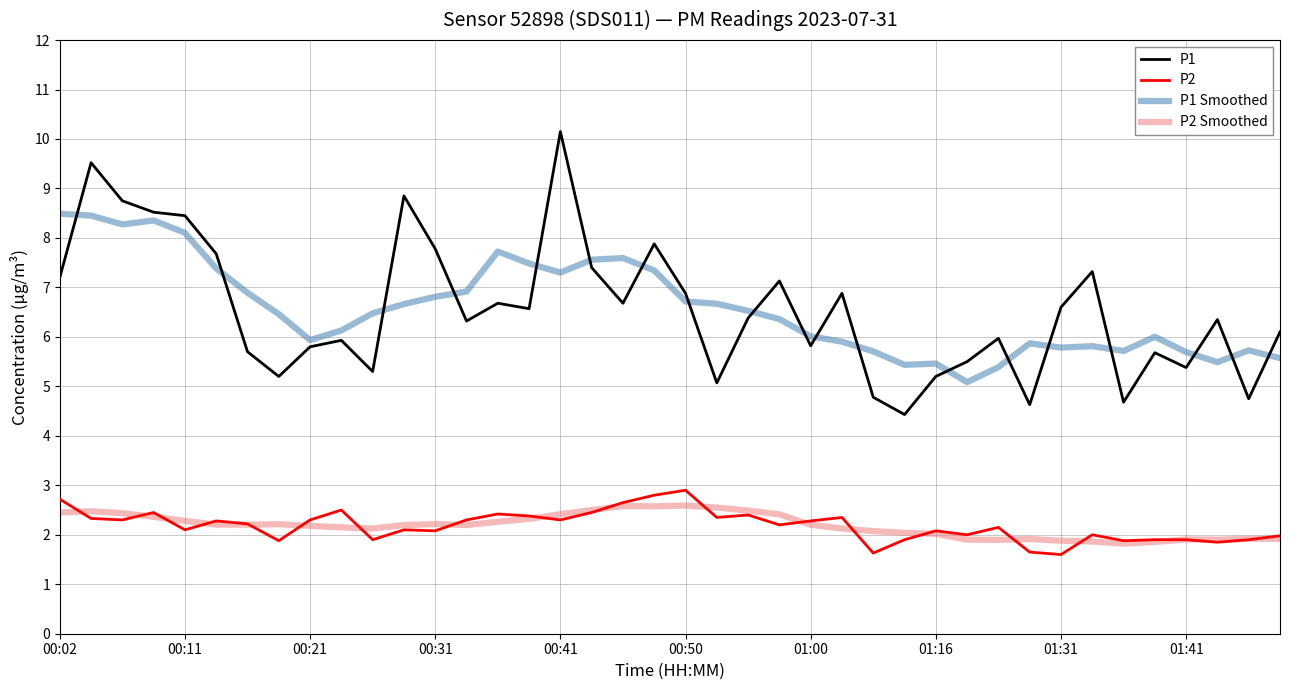

How many lines are shown in the chart?

4